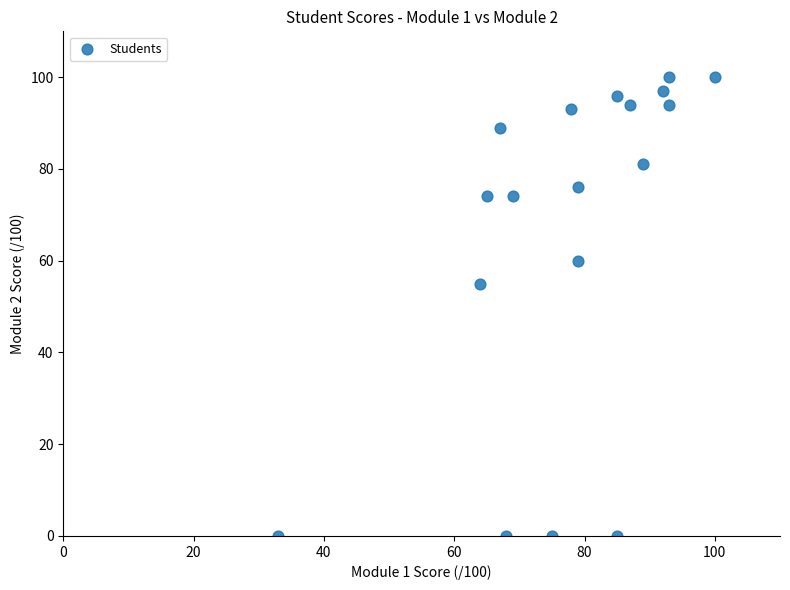

What Y value in the scatter plot is closest to 50?

55